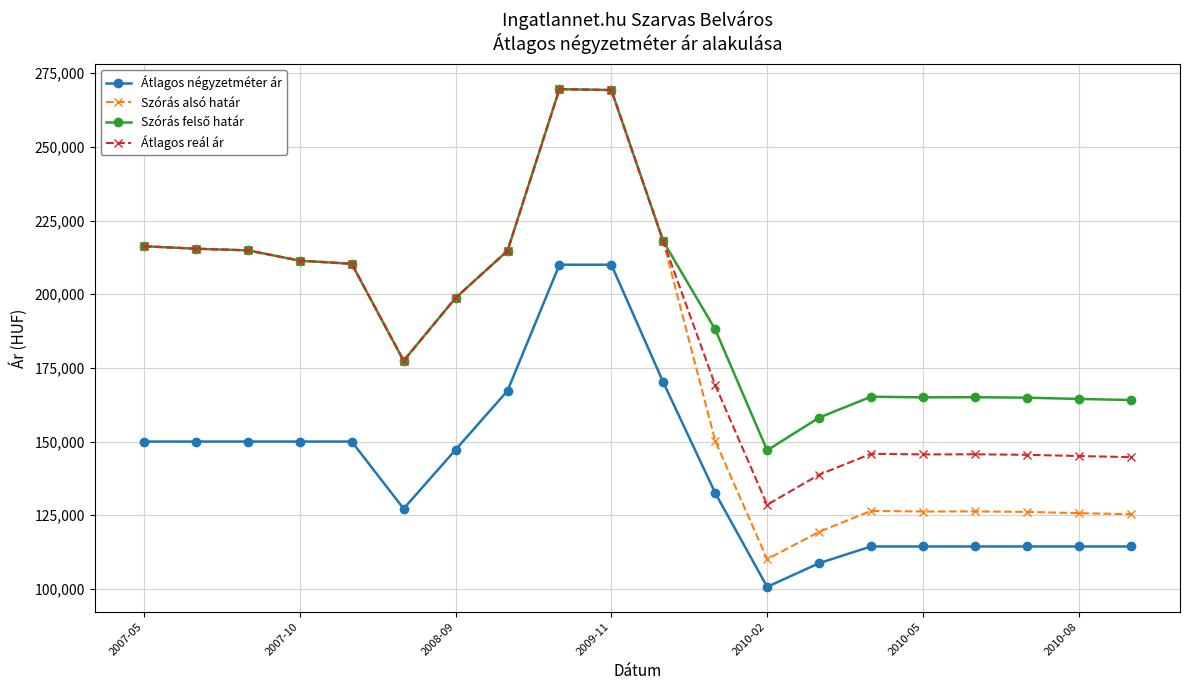

What is the highest value of the Átlagos négyzetméter ár series?

210000